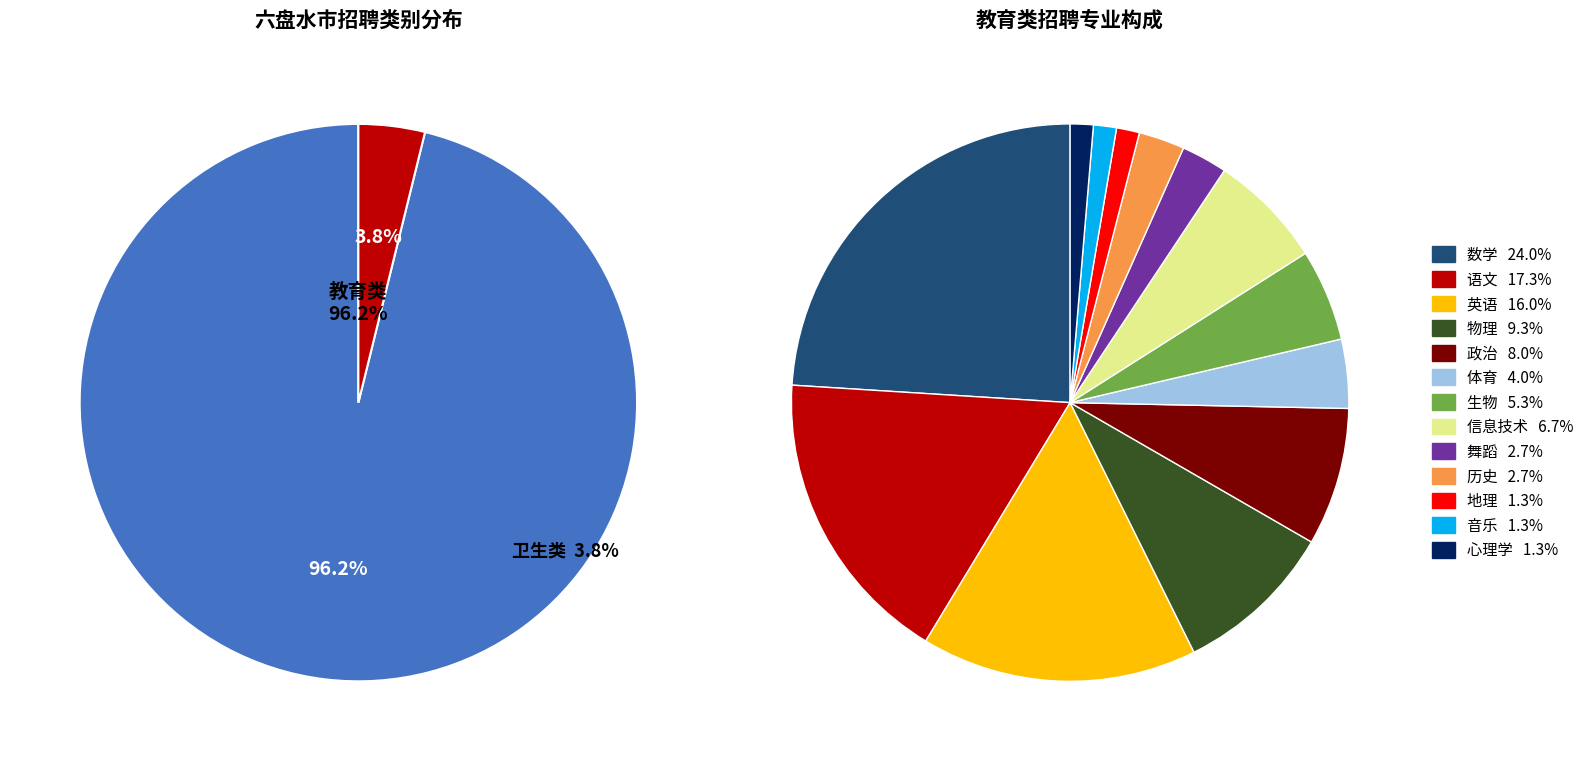

Is 语文 the majority of the pie?

No